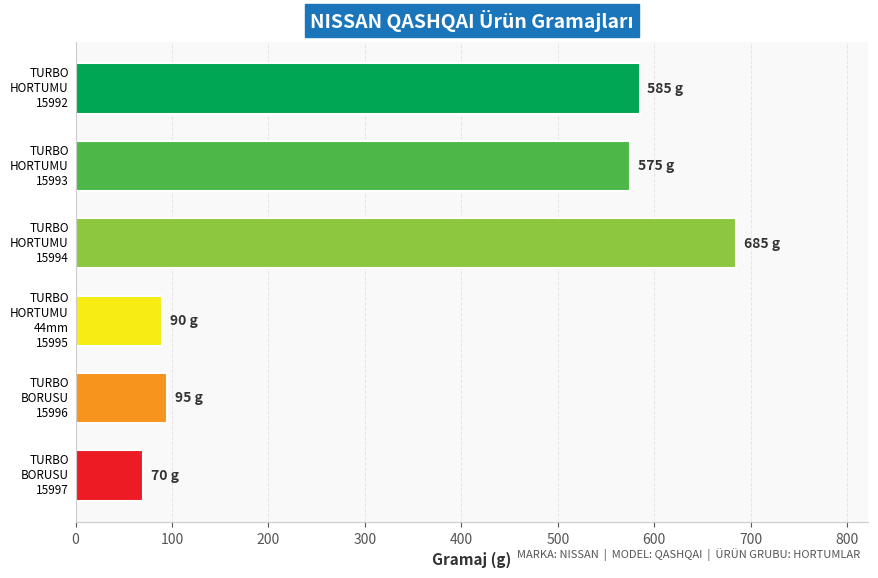

Reading top to bottom, extract all data points from this chart.

585	575	685	90	95	70